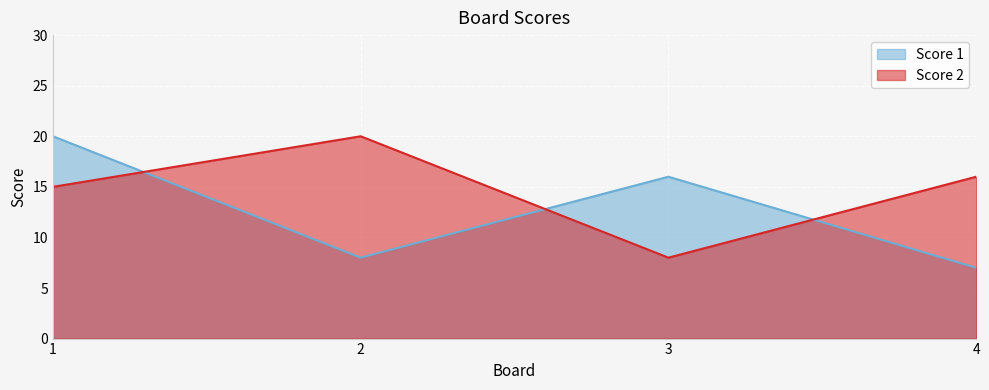

What are all the series names shown in the legend?

Score 1, Score 2